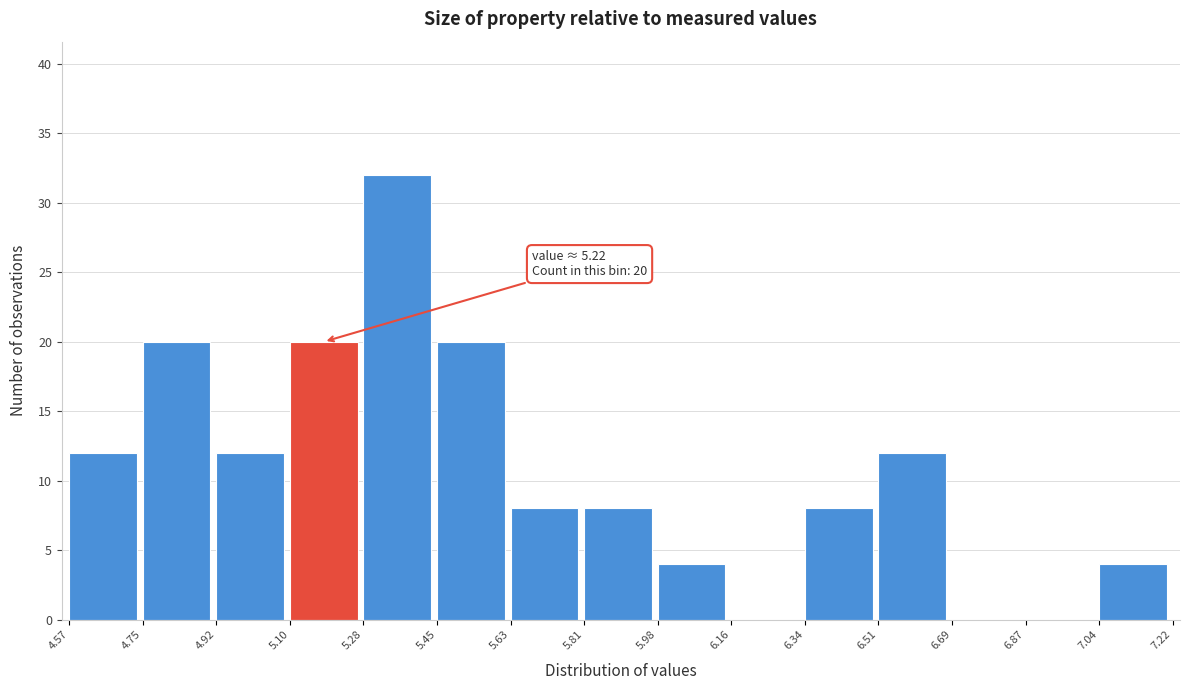

Which range on the x-axis has the tallest bar?

5.28 to 5.45